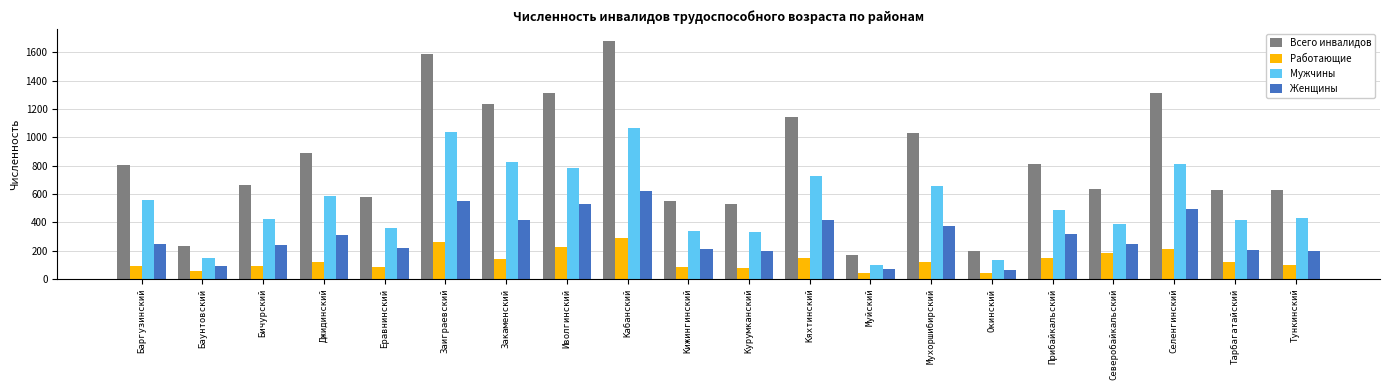

How many bars are there in each group?

4